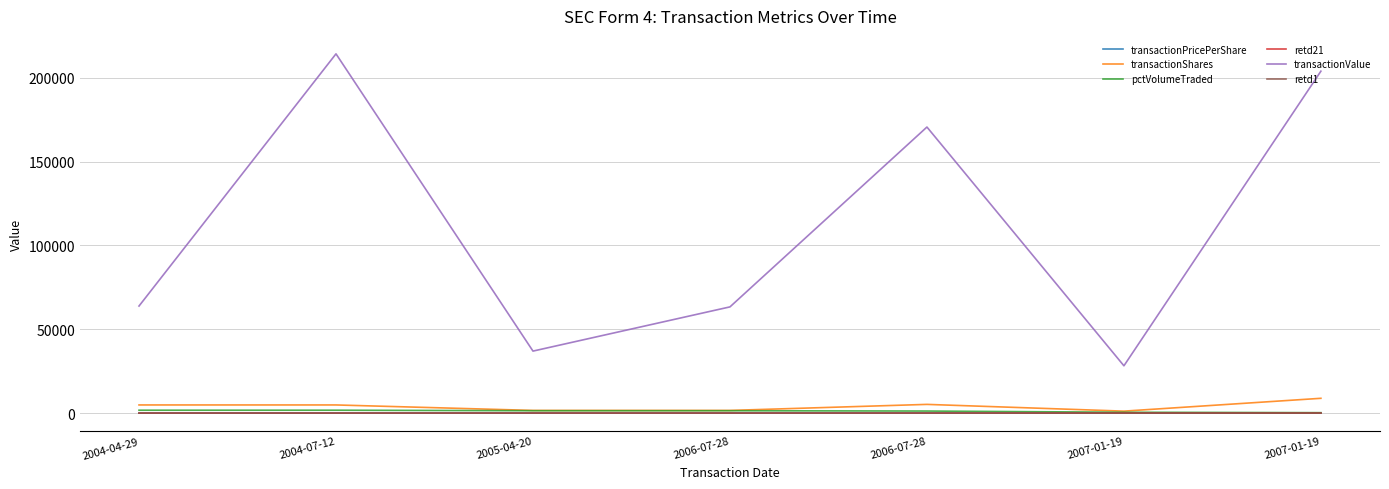

At which label does pctVolumeTraded reach its minimum?

2007-01-19